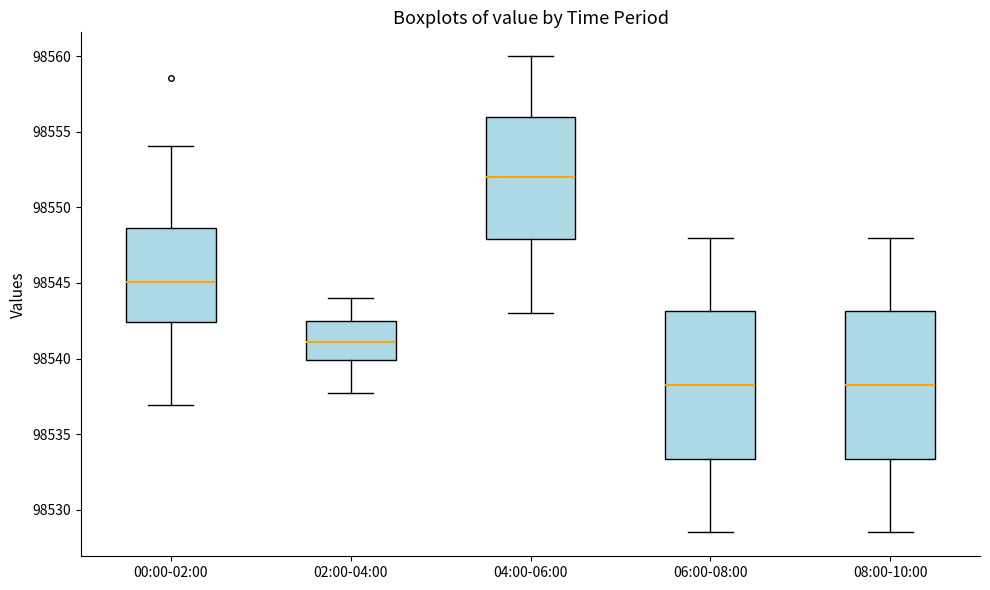

Reading left to right, transcribe this box plot: for each box, give where its median line is, the range the box spans, and where its two whiskers end, as read against the y-axis. The values are not printed on the chart, so give them approximately, as read against the axis.

00:00-02:00: median 98545.0, box 98542.5 to 98548.5, whiskers 98537.0 to 98554.0
02:00-04:00: median 98541.0, box 98540.0 to 98542.5, whiskers 98538.0 to 98544.0
04:00-06:00: median 98552.0, box 98548.0 to 98556.0, whiskers 98543.0 to 98560.0
06:00-08:00: median 98538.5, box 98533.5 to 98543.0, whiskers 98528.5 to 98548.0
08:00-10:00: median 98538.5, box 98533.5 to 98543.0, whiskers 98528.5 to 98548.0